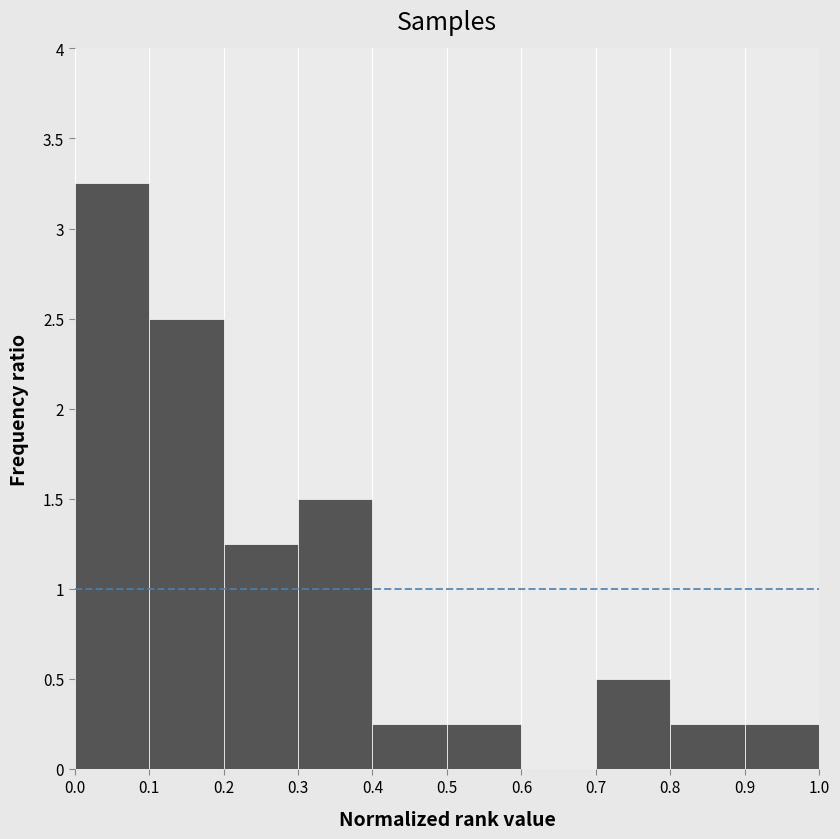

Reading left to right, list every bar in this chart as the range it spans on the x-axis followed by its height. The values are not printed on the chart, so give them approximately, as read against the axis.

0.0 to 0.1: 3.25
0.1 to 0.2: 2.50
0.2 to 0.3: 1.25
0.3 to 0.4: 1.50
0.4 to 0.5: 0.25
0.5 to 0.6: 0.25
0.6 to 0.7: 0
0.7 to 0.8: 0.50
0.8 to 0.9: 0.25
0.9 to 1.0: 0.25